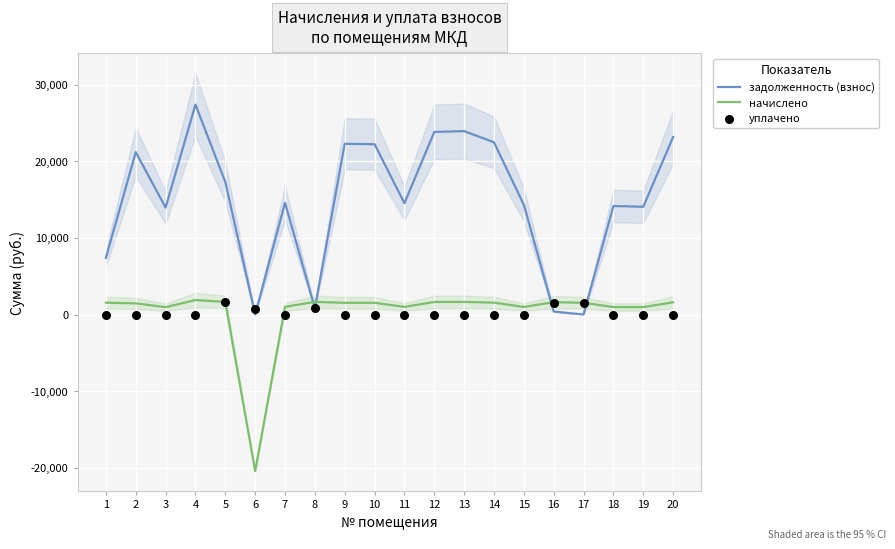

What are all the series names shown in the legend?

задолженность (взнос), начислено, уплачено